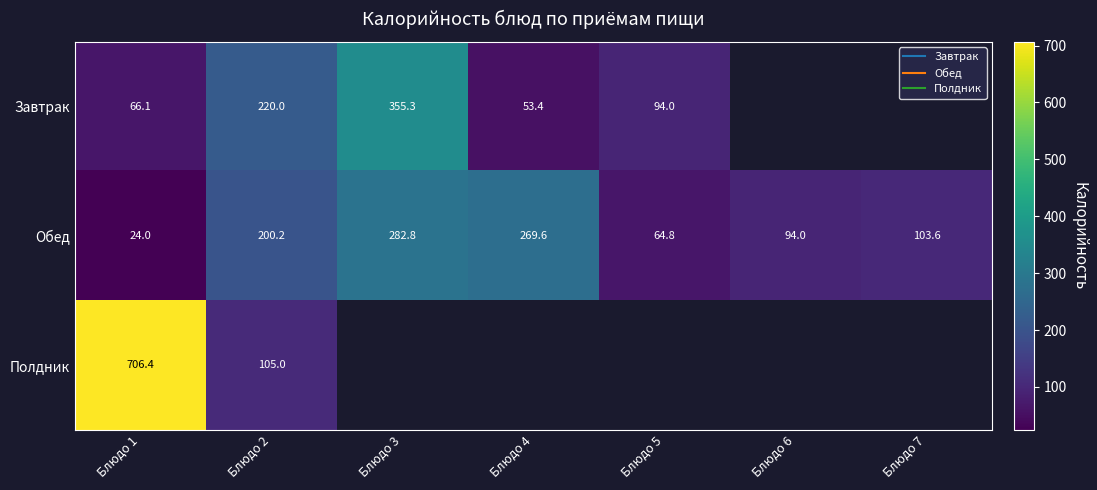

What is the difference between the highest and lowest values at Блюдо 4?

216.3